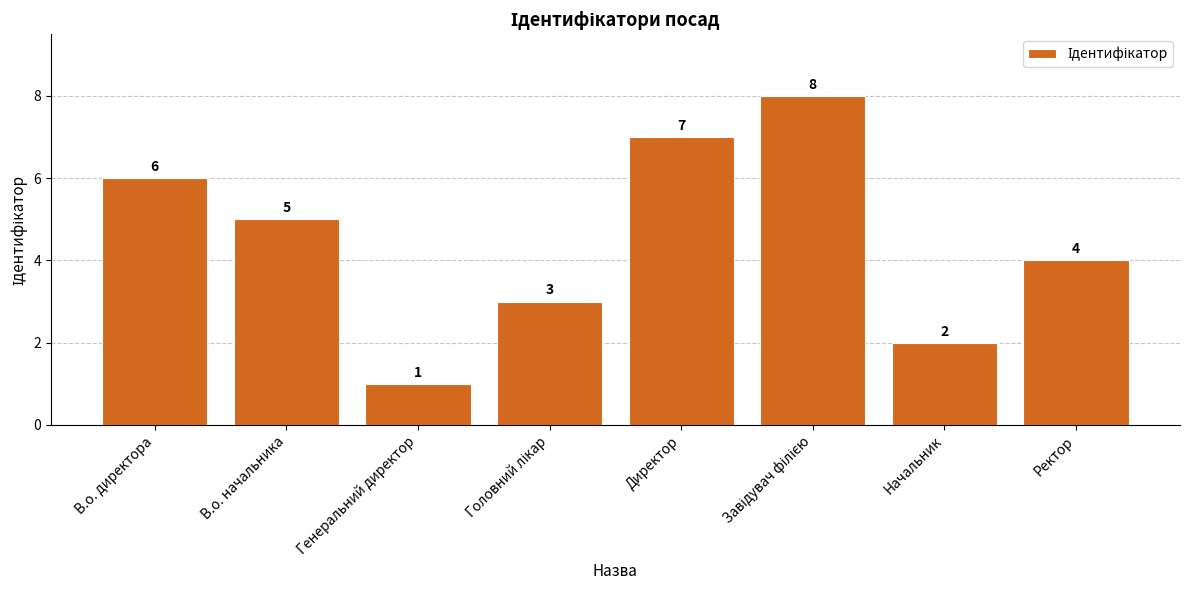

What is the approximate value at В.о. начальника?

5